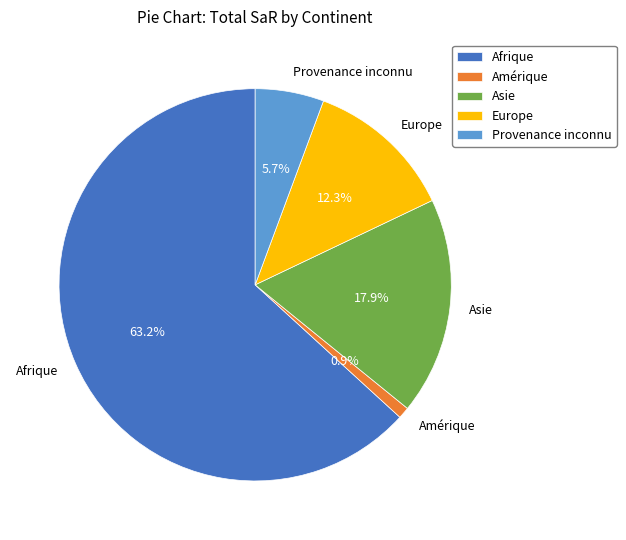

Do Asie and Europe together represent more than half of the pie?

No